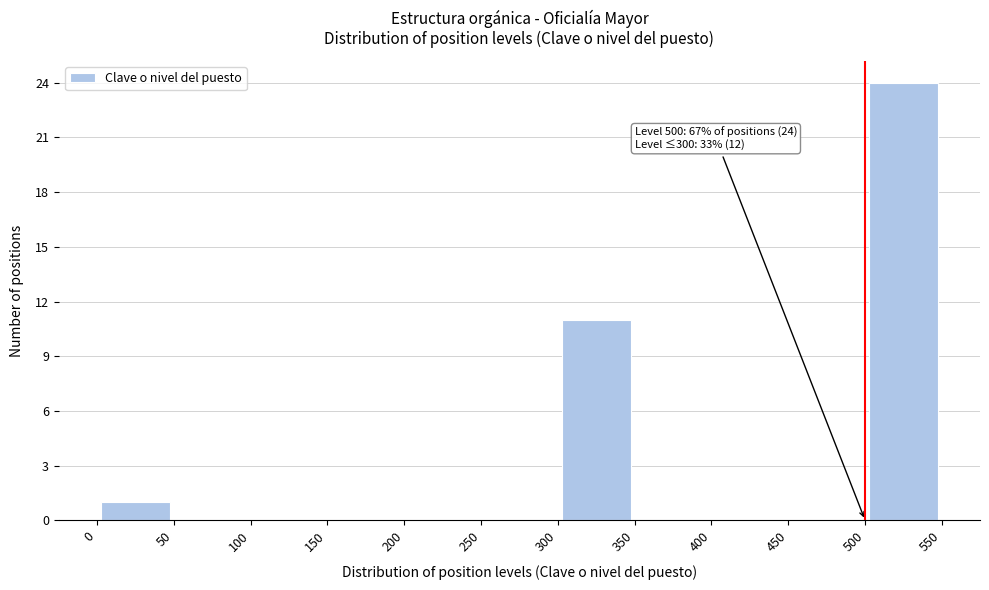

Which range on the x-axis has the tallest bar?

500 to 550